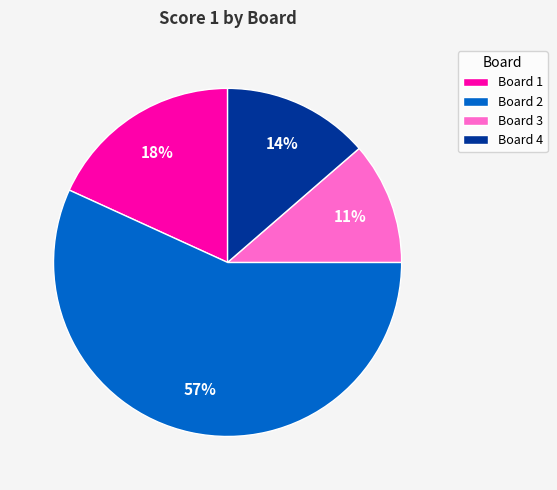

The Board 1 slice represents 18% of the pie. True or false?

True